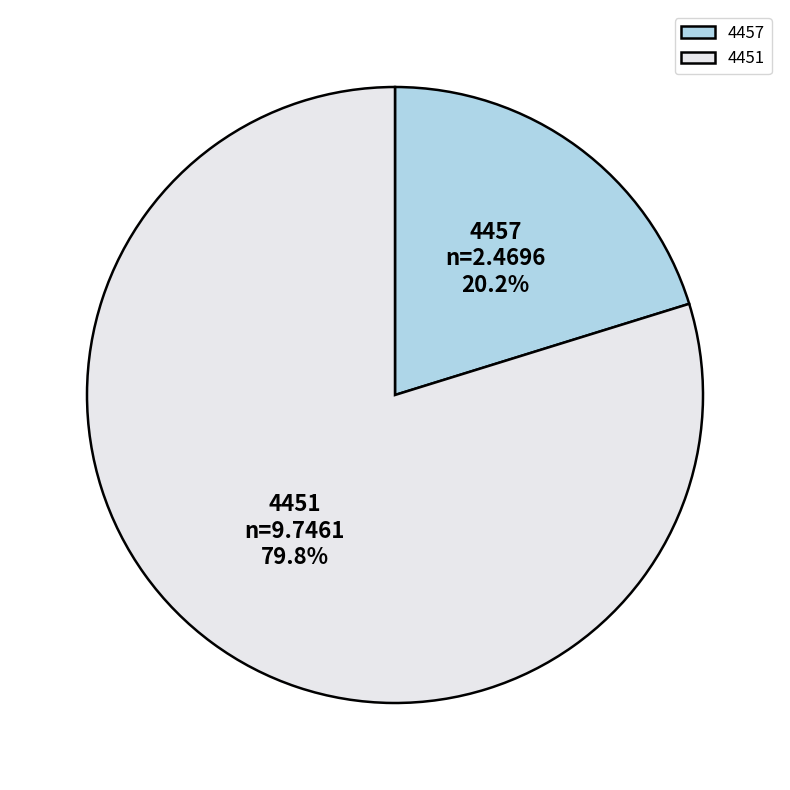

How many slices are in this pie chart?

2